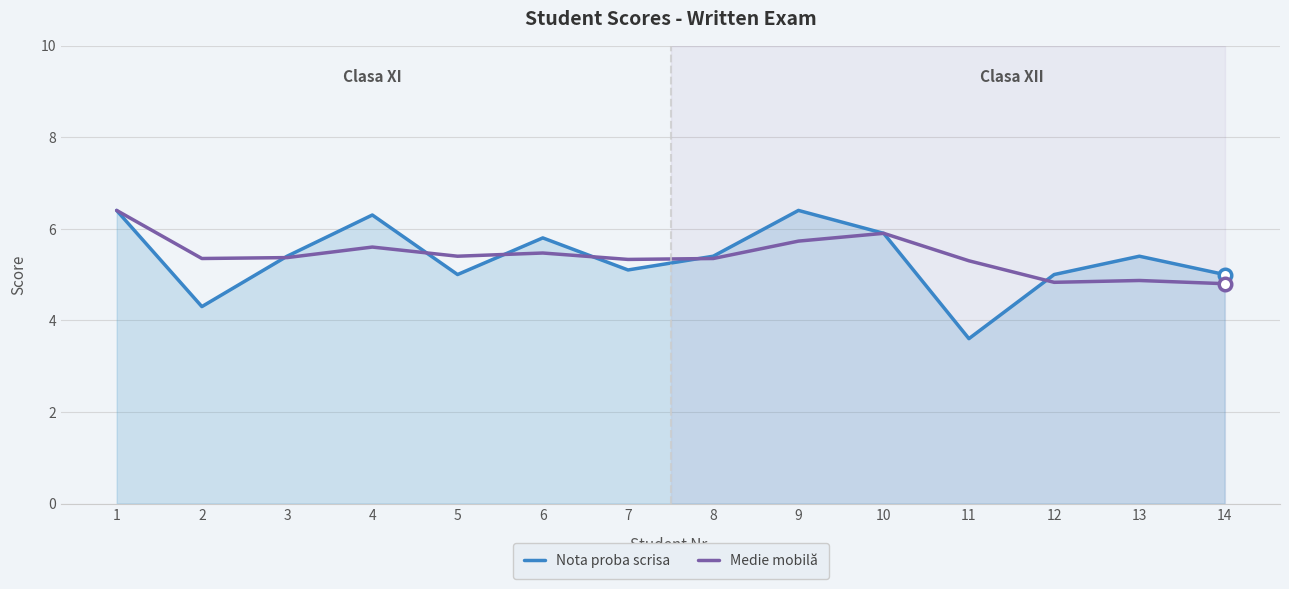

Rank the categories by Nota proba scrisa value from highest to lowest.

1, 9, 4, 10, 6, 3, 8, 13, 7, 5, 12, 14, 2, 11